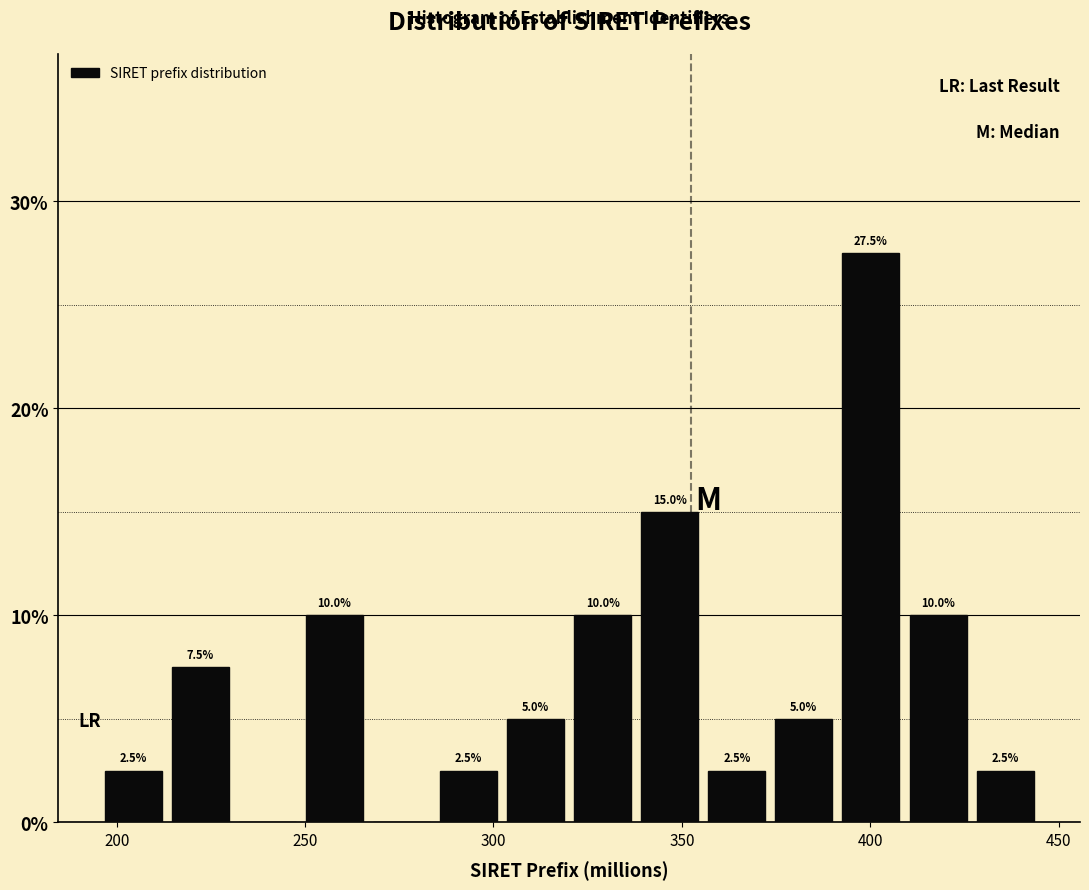

Around what value on the x-axis is the tallest bar? Give the approximate position of its centre, as read against the axis.

400